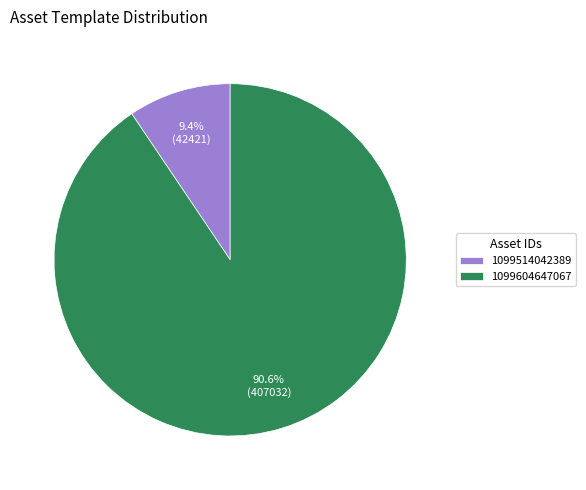

Which has a higher value, 1099604647067 or 1099514042389?

1099604647067